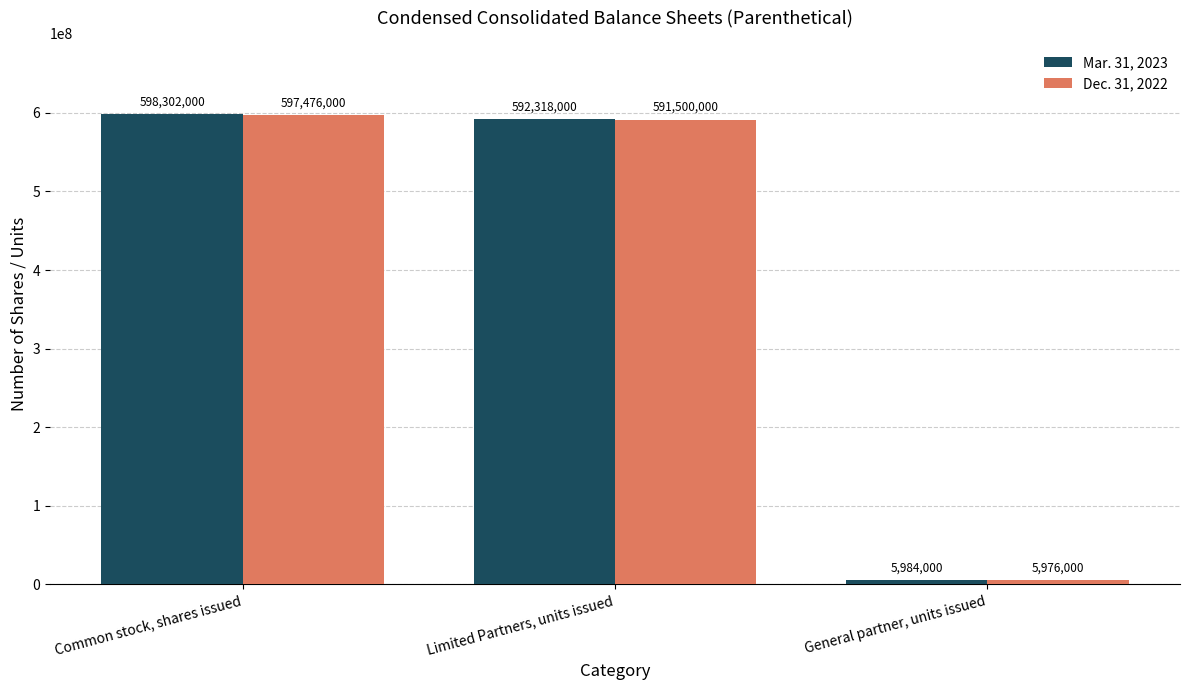

At which category does the chart reach its minimum across all series?

General partner, units issued